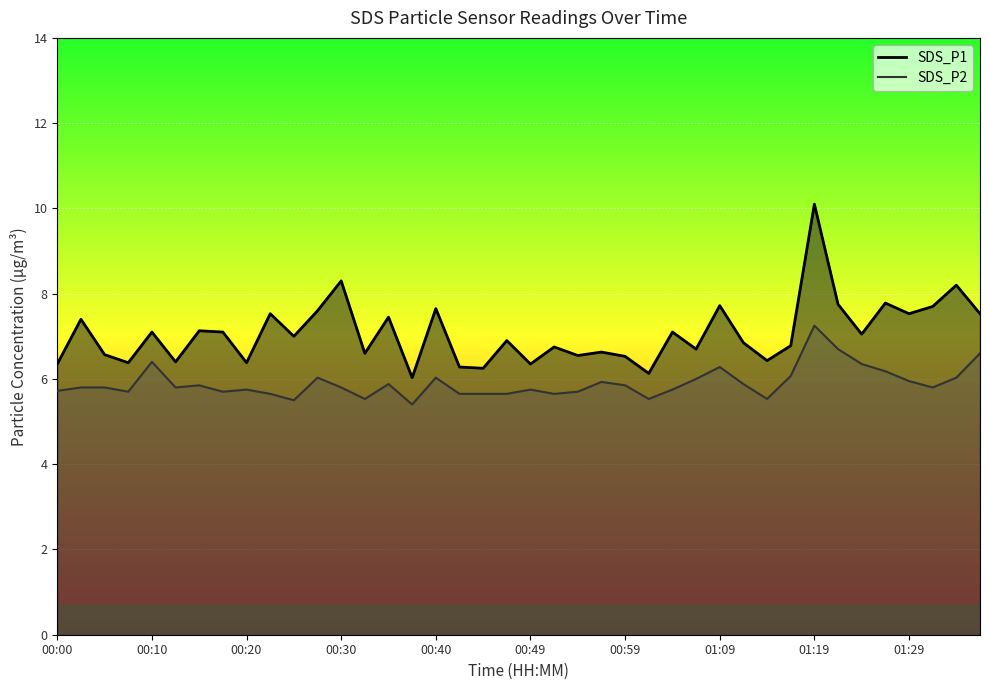

At how many categories does at least one series exceed 6?

40